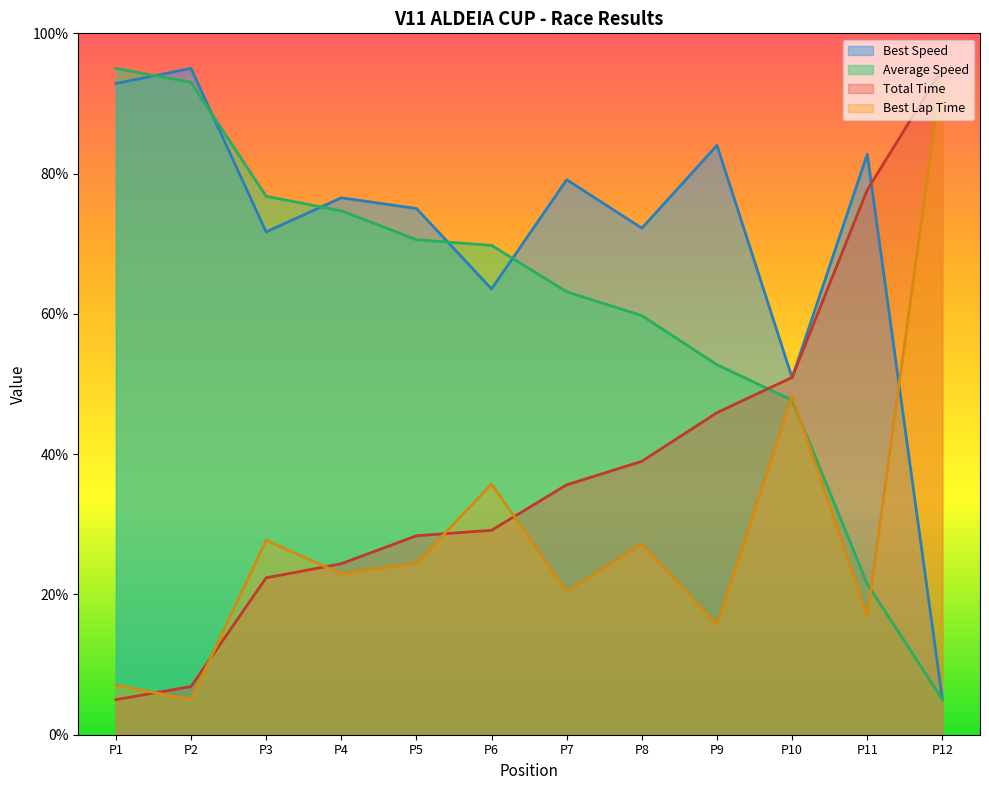

What is the difference between the highest and lowest values at P2?

90.0